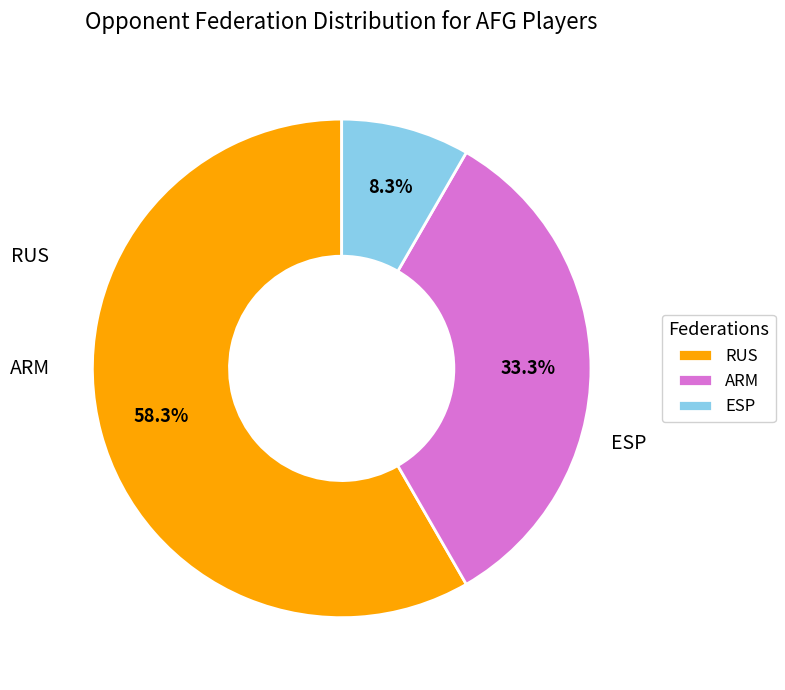

How many segments does this pie chart have?

3